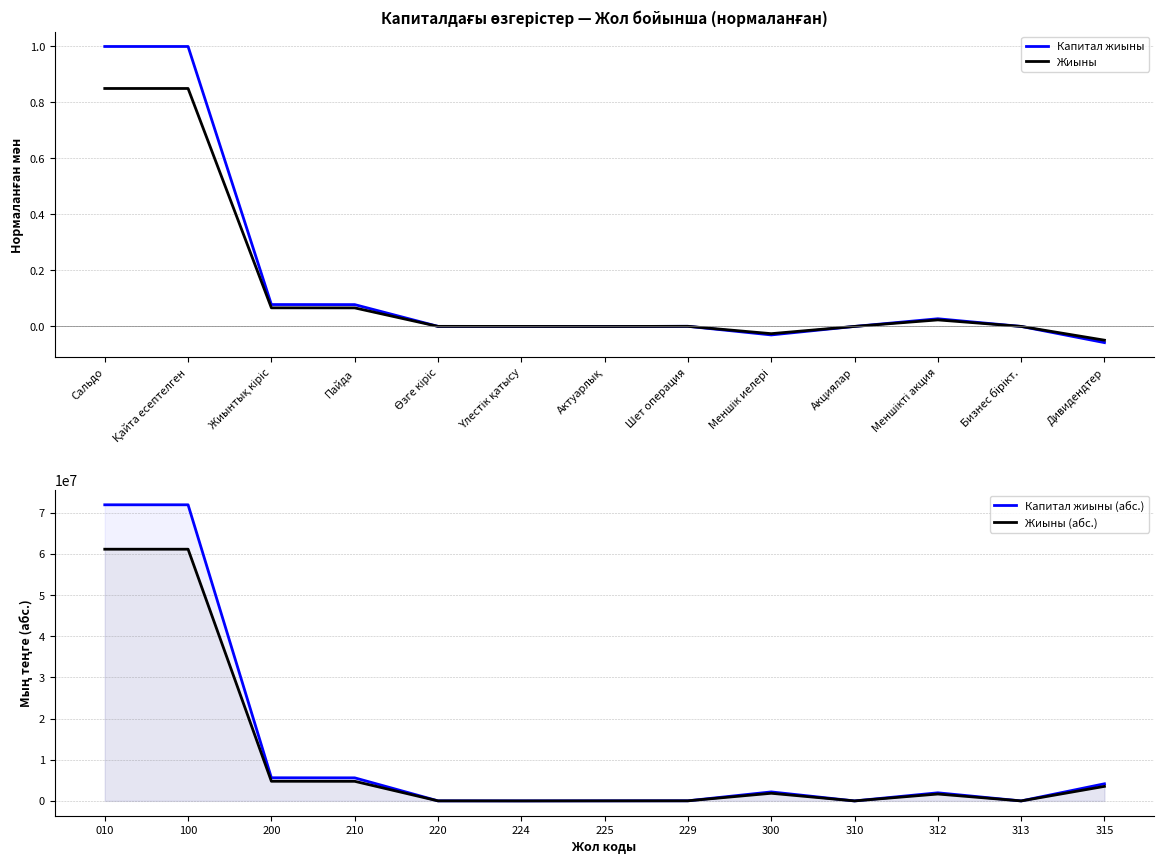

How many data points in Капитал жиыны (абс.) are less than 1971574?

6